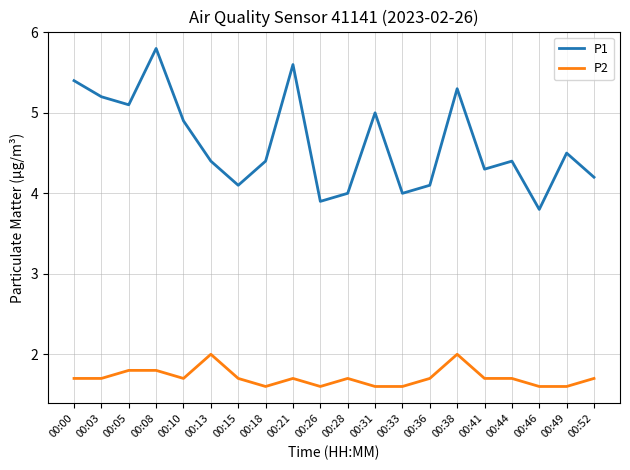

Is the value of P1 at 00:46 greater than the value of P2 at 00:36?

Yes